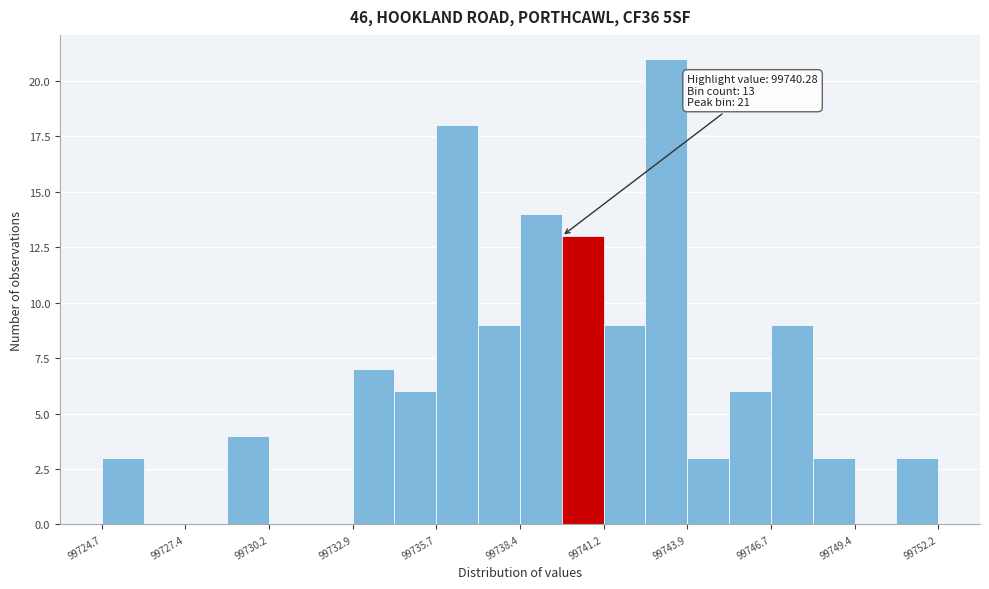

Around what value on the x-axis is the tallest bar? Give the approximate position of its centre, as read against the axis.

99743.0